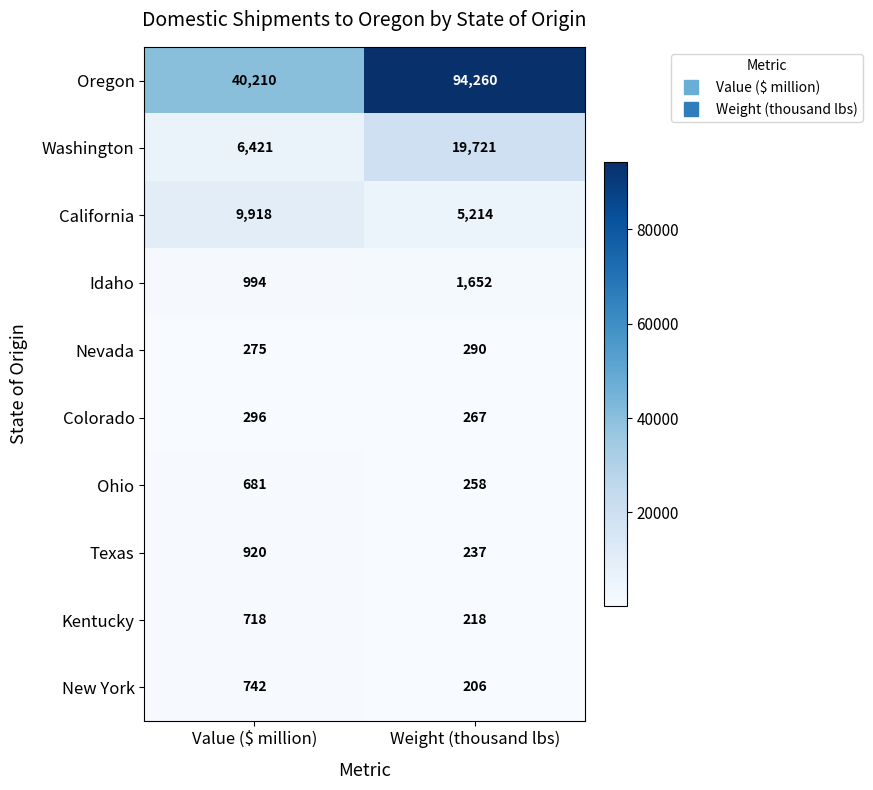

Reading left to right, transcribe all the data shown in this chart.

Oregon: 40210	94260
Washington: 6421	19721
California: 9918	5214
Idaho: 994	1652
Nevada: 275	290
Colorado: 296	267
Ohio: 681	258
Texas: 920	237
Kentucky: 718	218
New York: 742	206